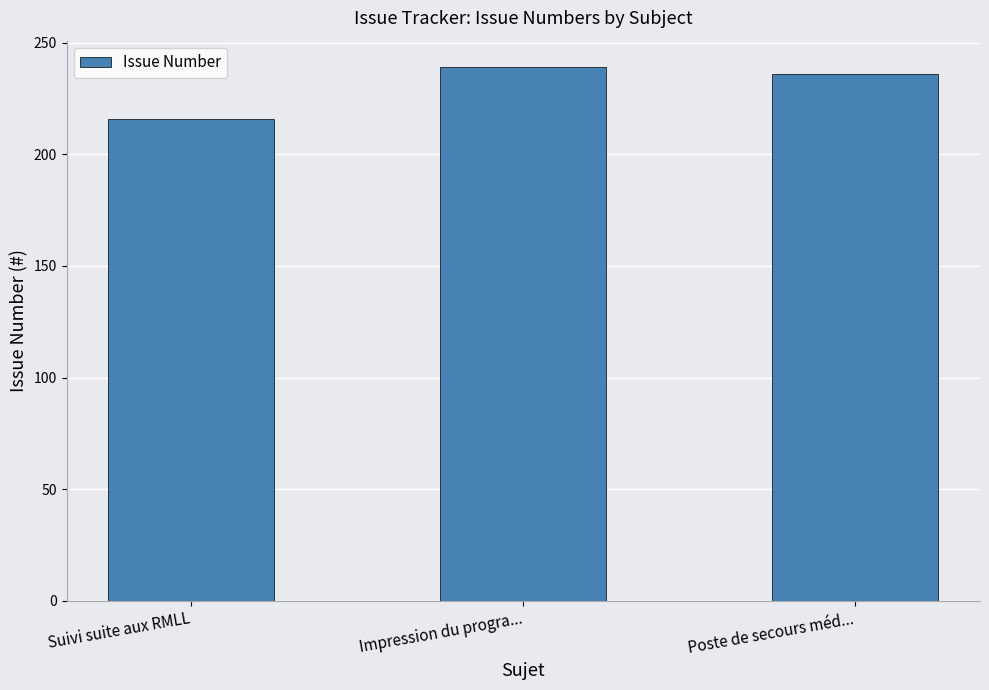

The value at Poste de secours méd... is 80. True or false?

False